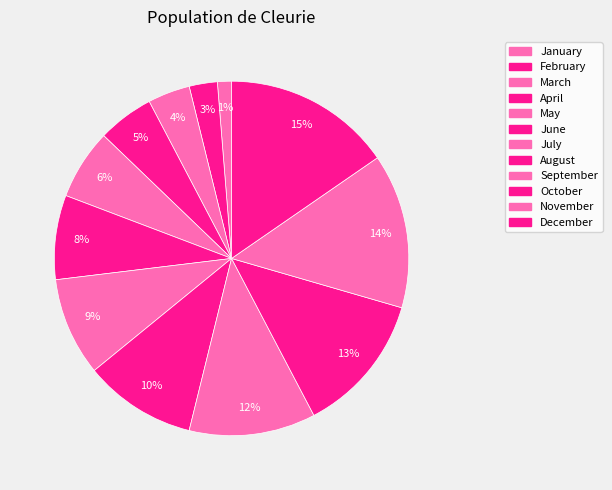

To the nearest percent, what is the combined percentage of February and July?

12%